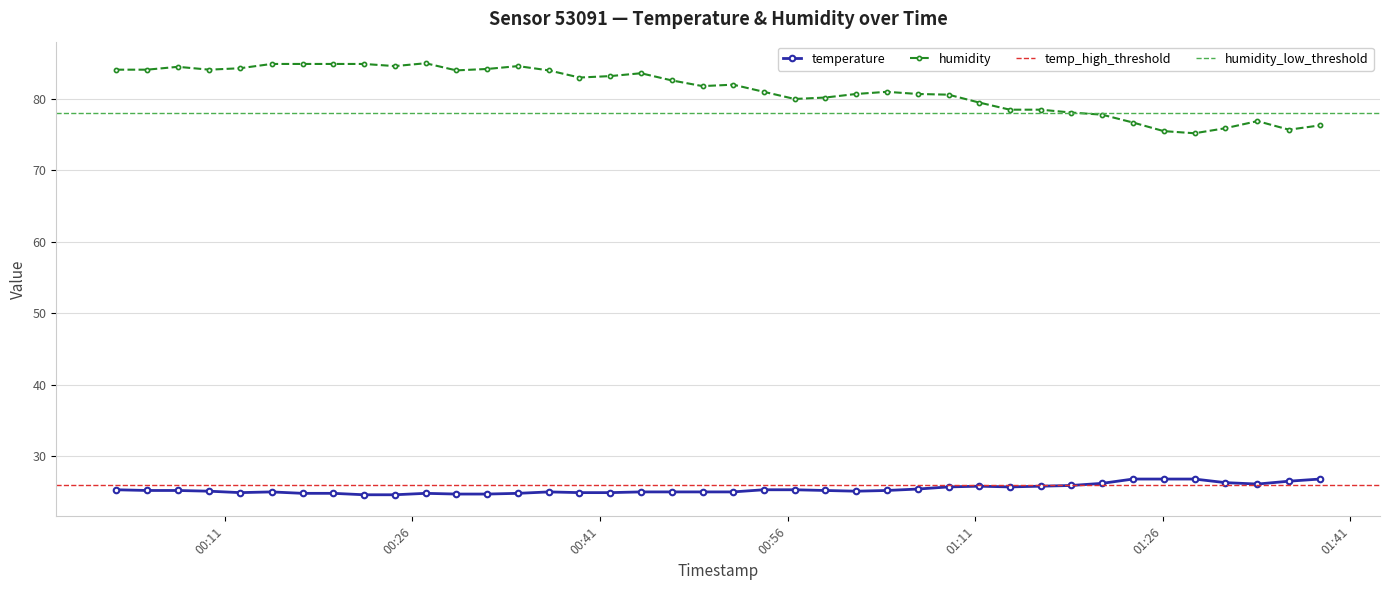

What is the sum of all temperature values?

1016.0